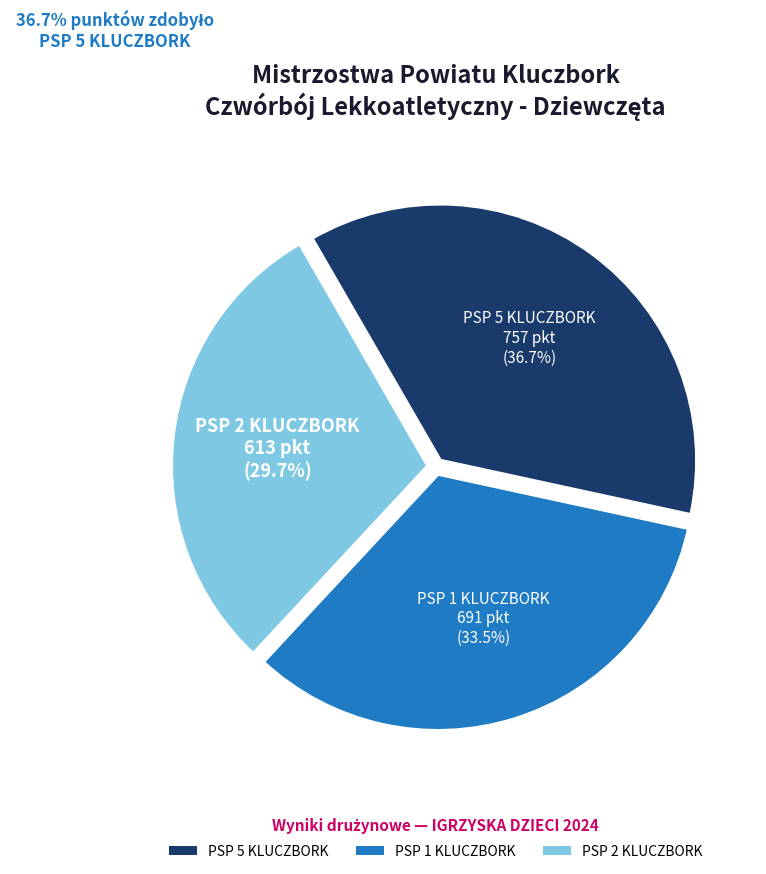

To the nearest percent, what is the difference between the largest and smallest slice percentages?

7%